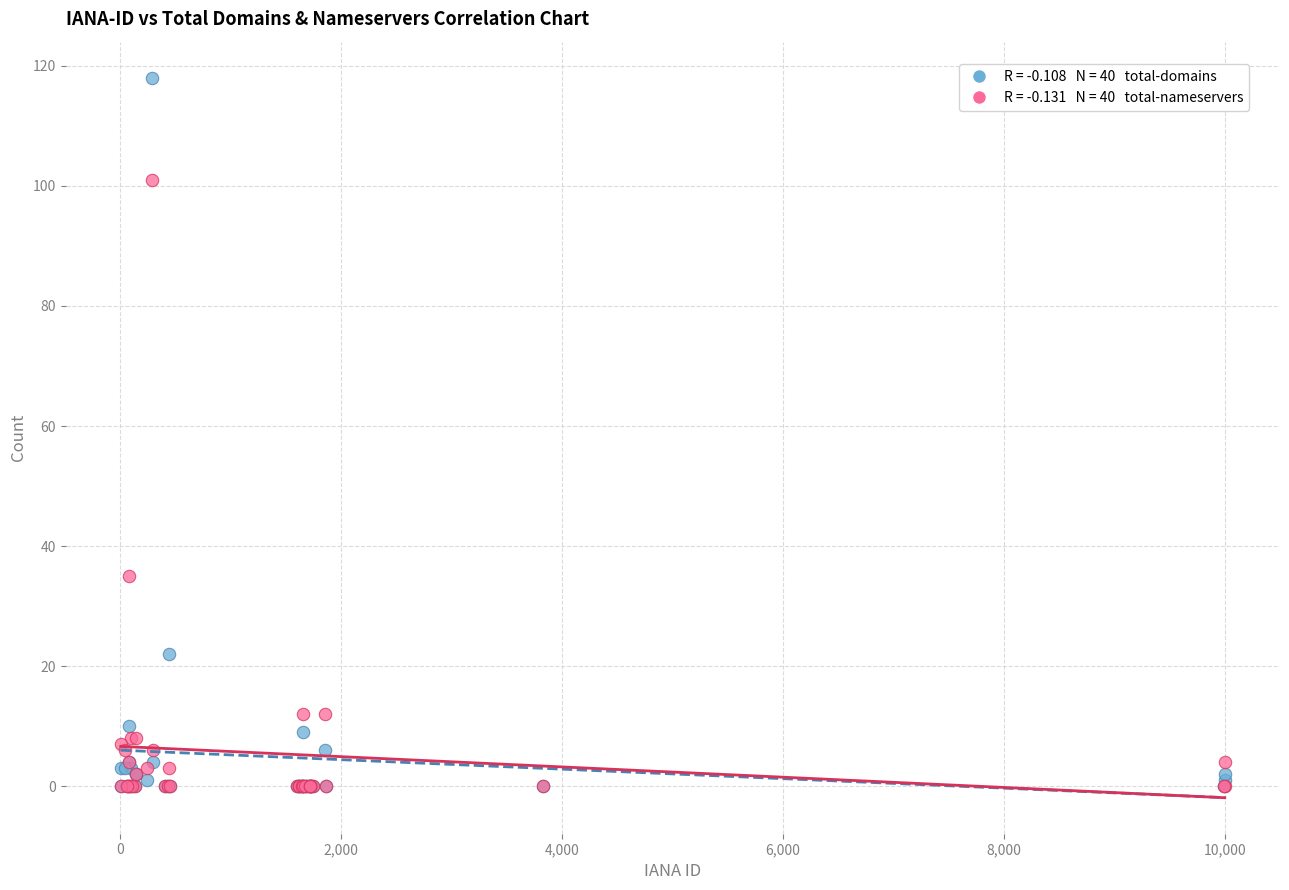

Across all series, what Y value is closest to 59?

35